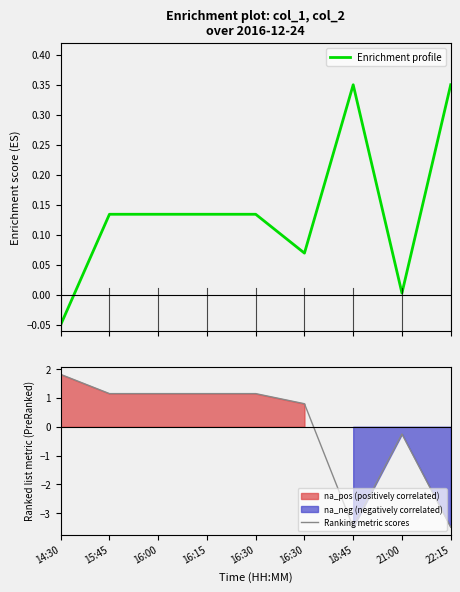

Where do Enrichment profile and Ranking metric scores first cross each other?

16:30 and 18:45